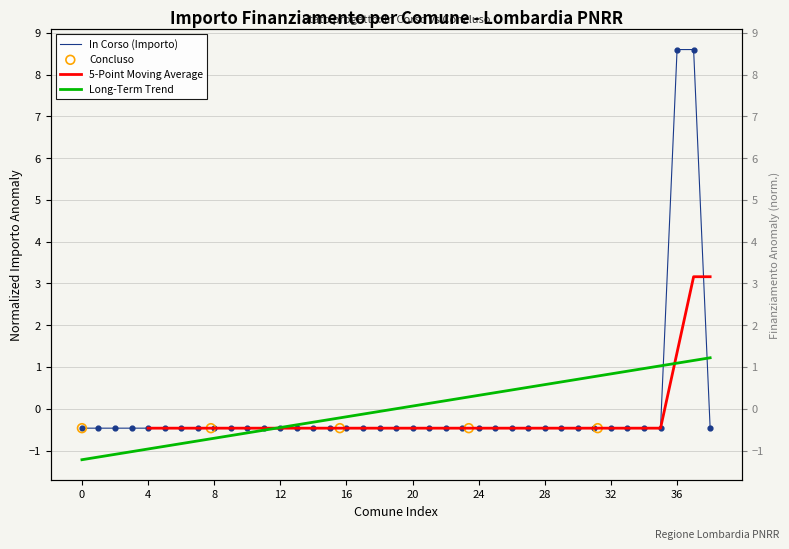

Which has a higher value, 18 or 26?

18